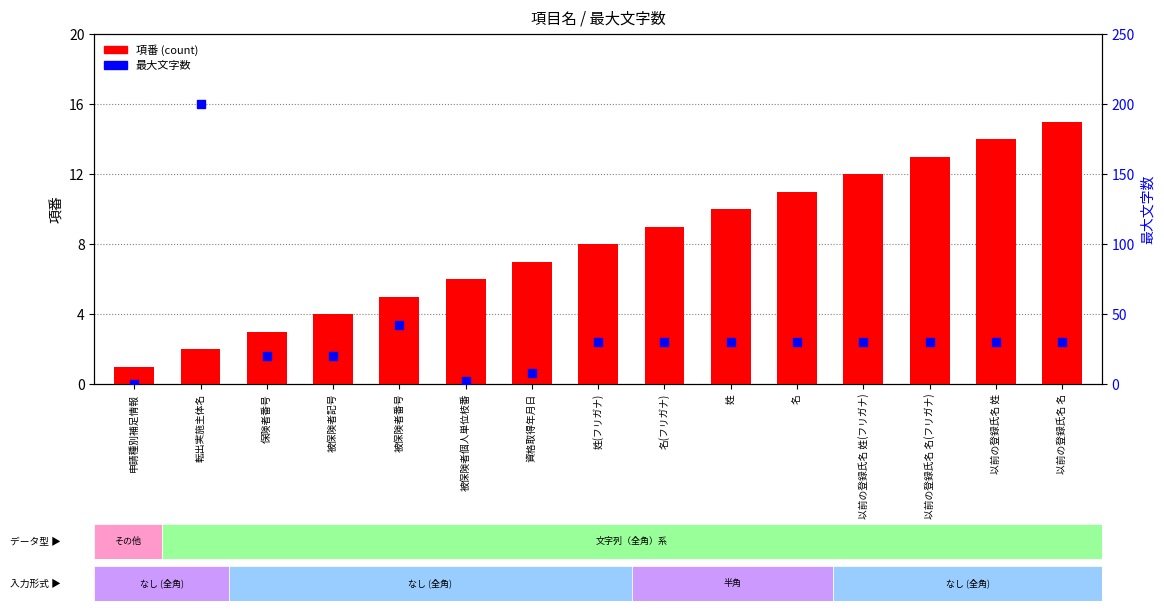

Which series has the largest total across all categories?

最大文字数